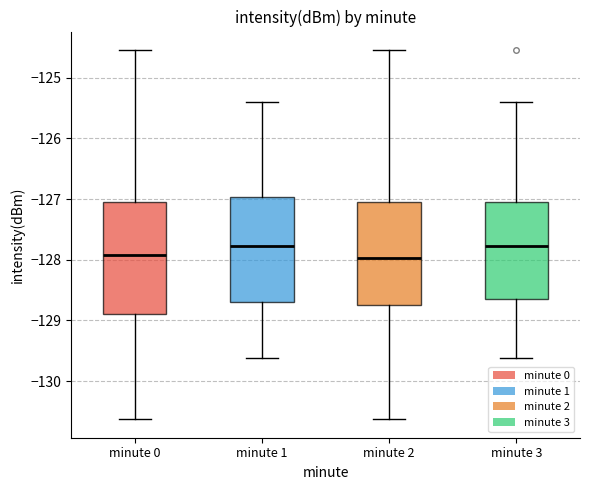

Reading left to right, read every box against the y-axis: the position of its median line, the range the box covers, and the ends of its whiskers. The values are not printed on the chart, so give them approximately, as read against the axis.

minute 0: median -127.9, box -128.9 to -127.1, whiskers -130.6 to -124.5
minute 1: median -127.8, box -128.7 to -127.0, whiskers -129.6 to -125.4
minute 2: median -128.0, box -128.8 to -127.1, whiskers -130.6 to -124.5
minute 3: median -127.8, box -128.7 to -127.1, whiskers -129.6 to -125.4